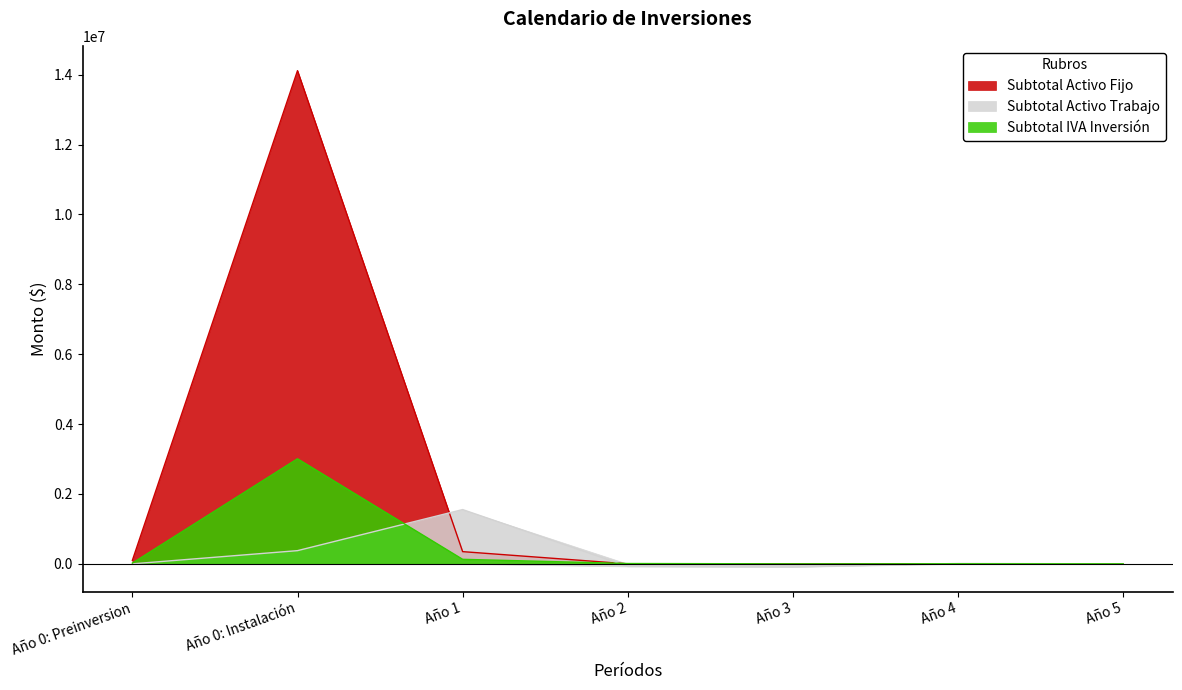

How many data points does each series have?

7